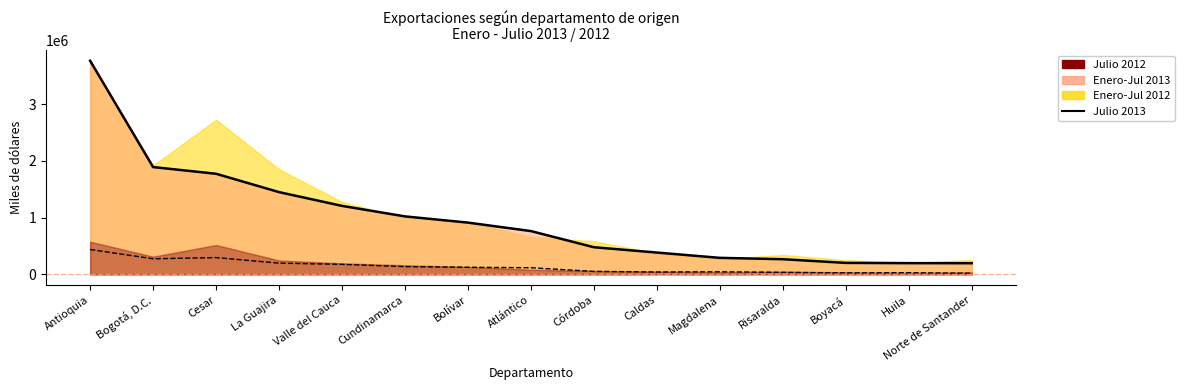

Does the chart have visible grid lines?

No